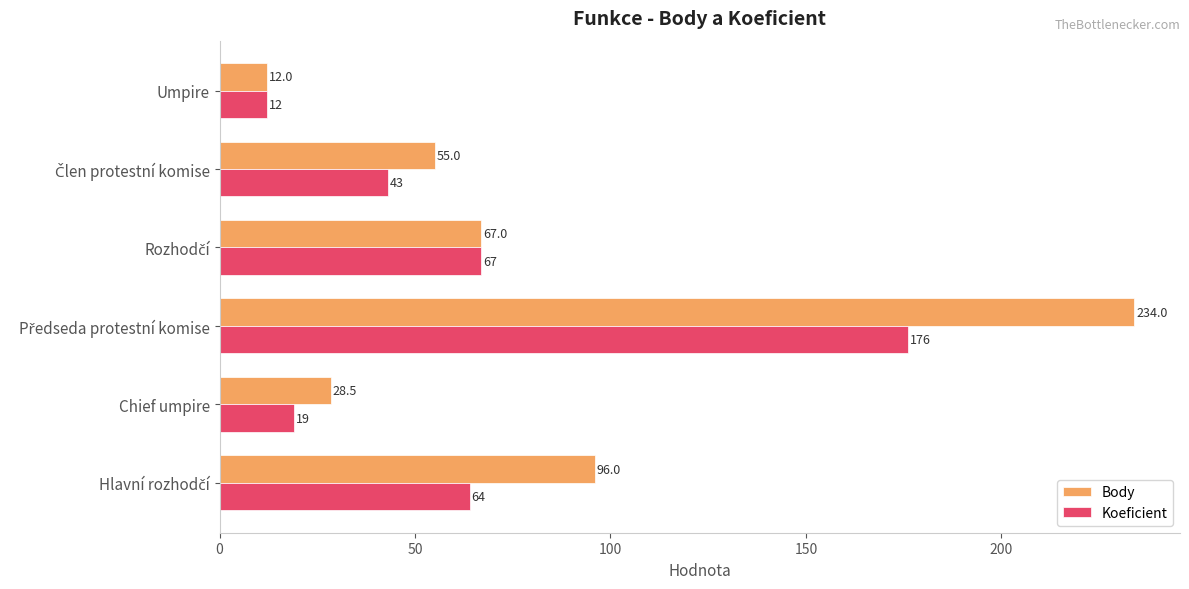

What is the minimum value for Body?

12.0